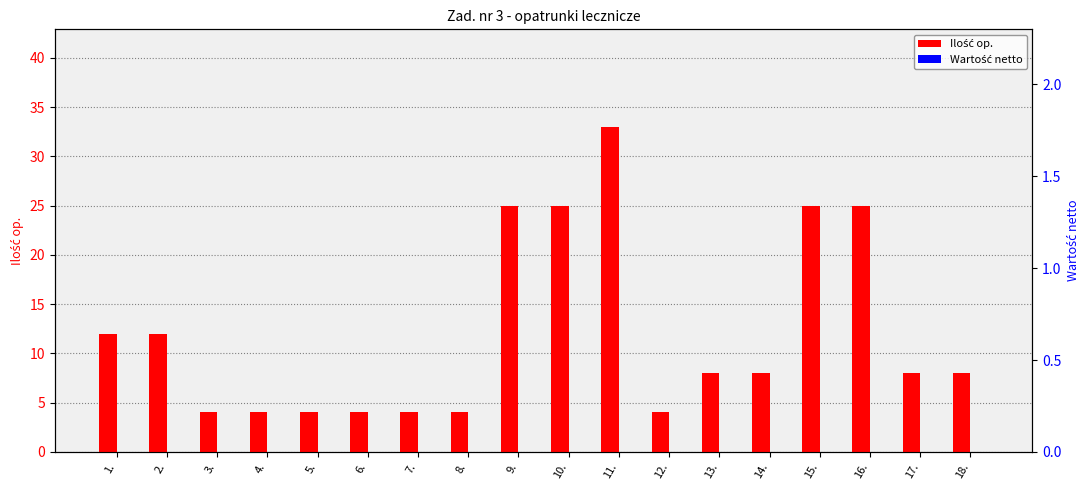

Reading right to left, extract all data points from this chart.

Ilość op.: 8	8	25	25	8	8	4	33	25	25	4	4	4	4	4	4	12	12
Wartość netto: 0	0	0	0	0	0	0	0	0	0	0	0	0	0	0	0	0	0